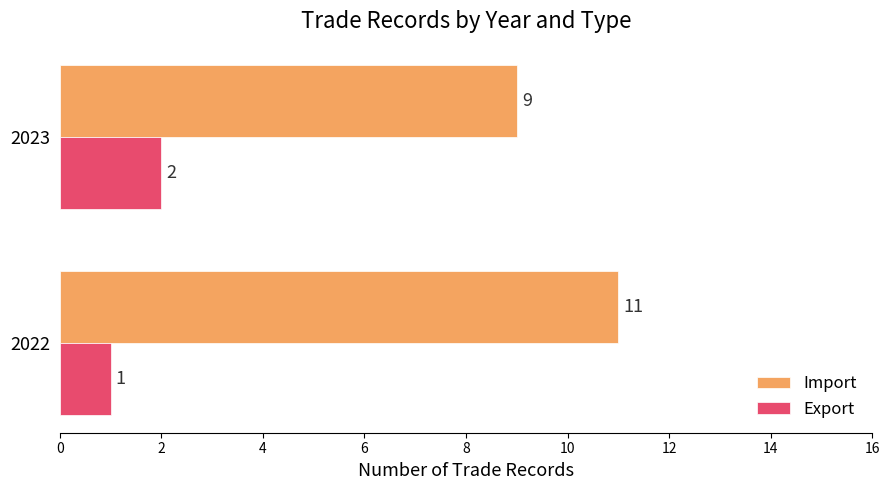

List the labels in order of Import value, largest first.

2022, 2023